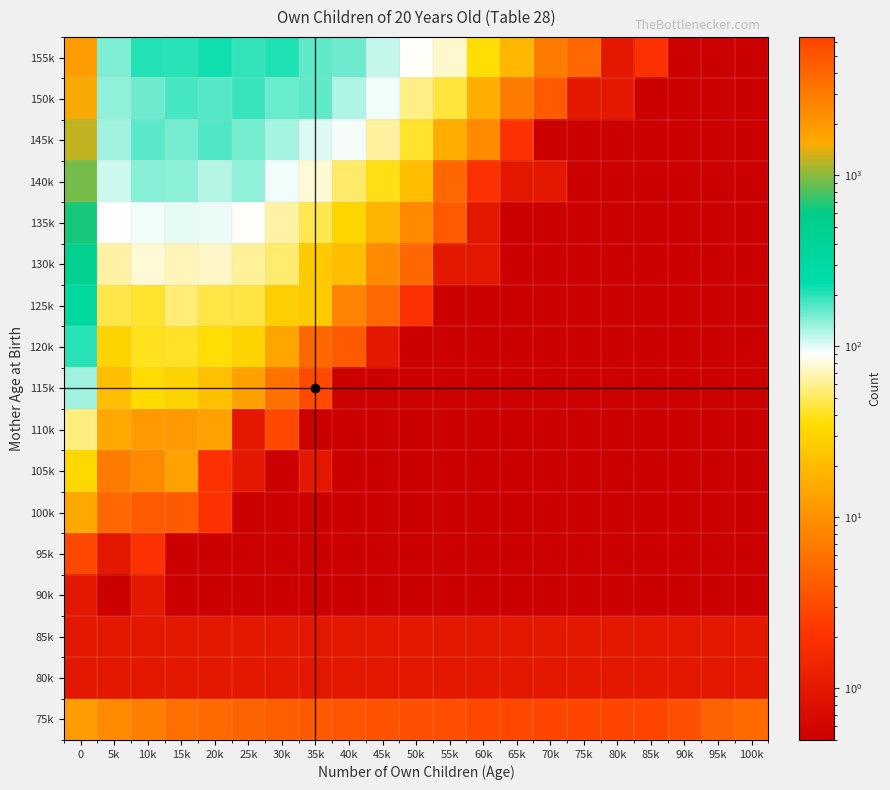

Which category has the lowest value across all series?

5k